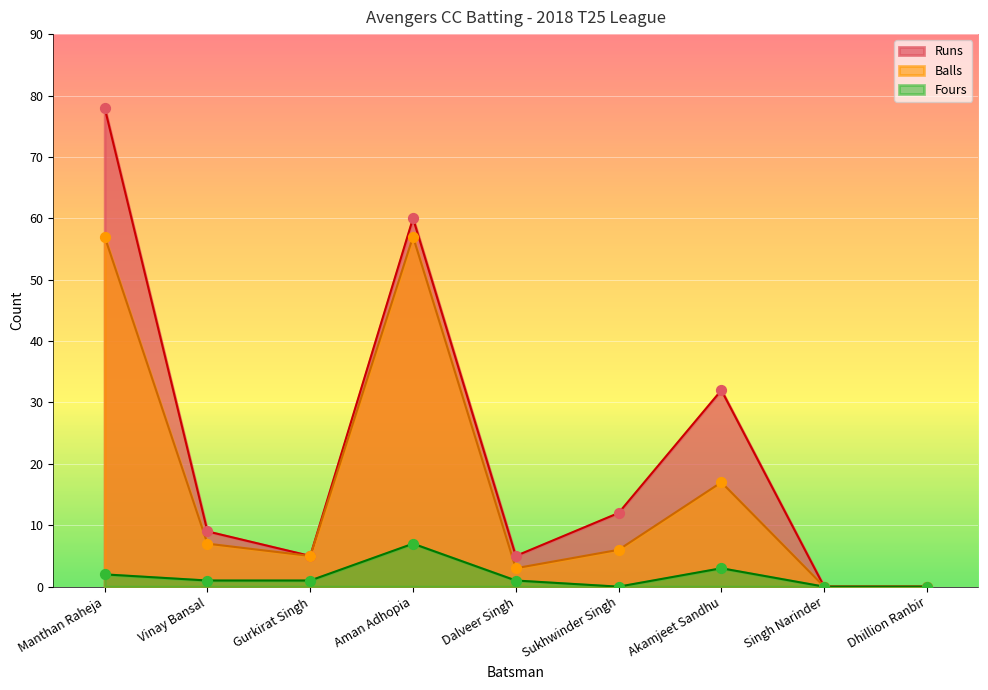

At how many categories does at least one series exceed 8?

5